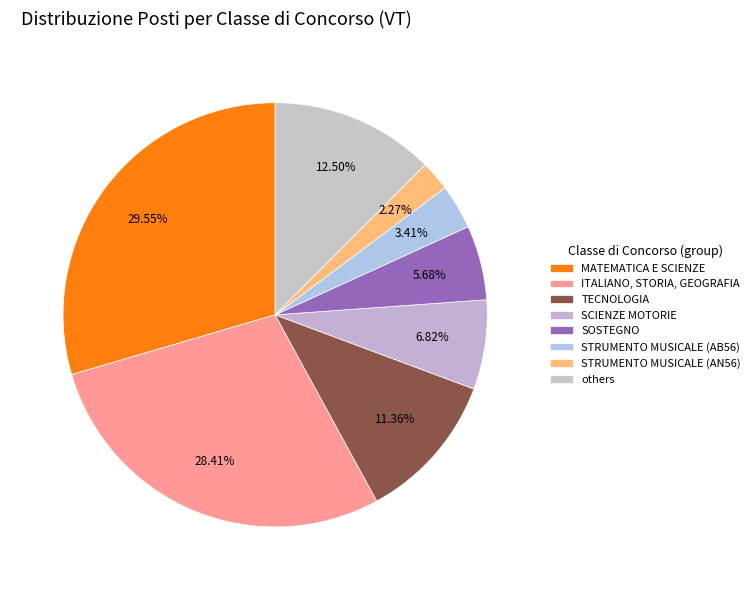

True or false: SCIENZE MOTORIE accounts for 15% of the total.

False